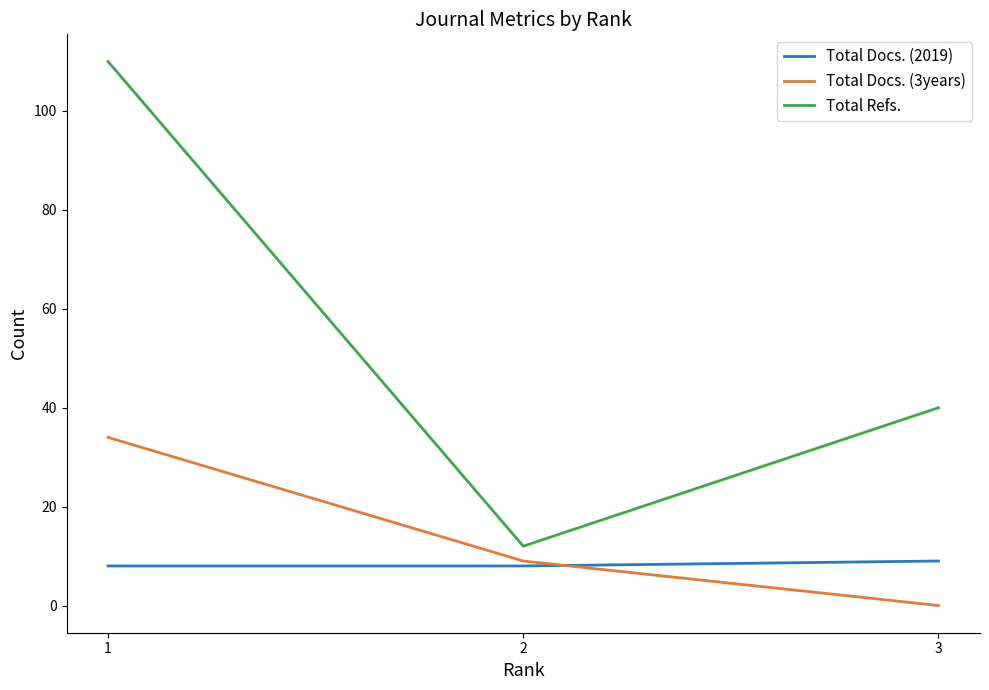

How many distinct data groups are displayed?

3